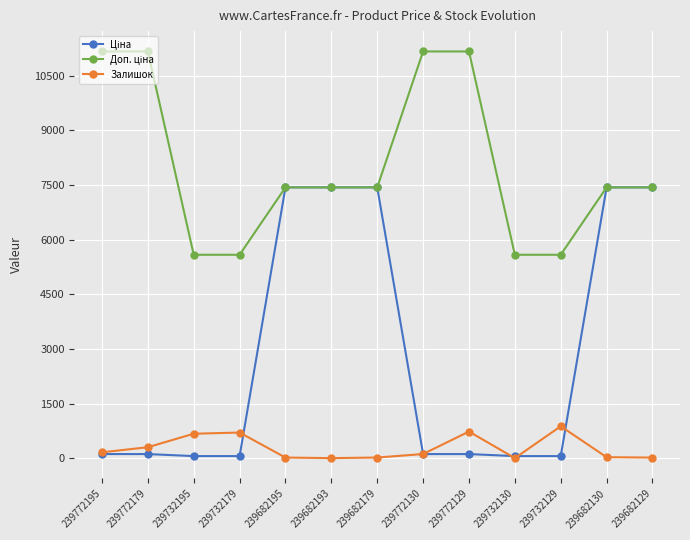

The Залишок series shows 300.0 at 239772179. True or false?

True